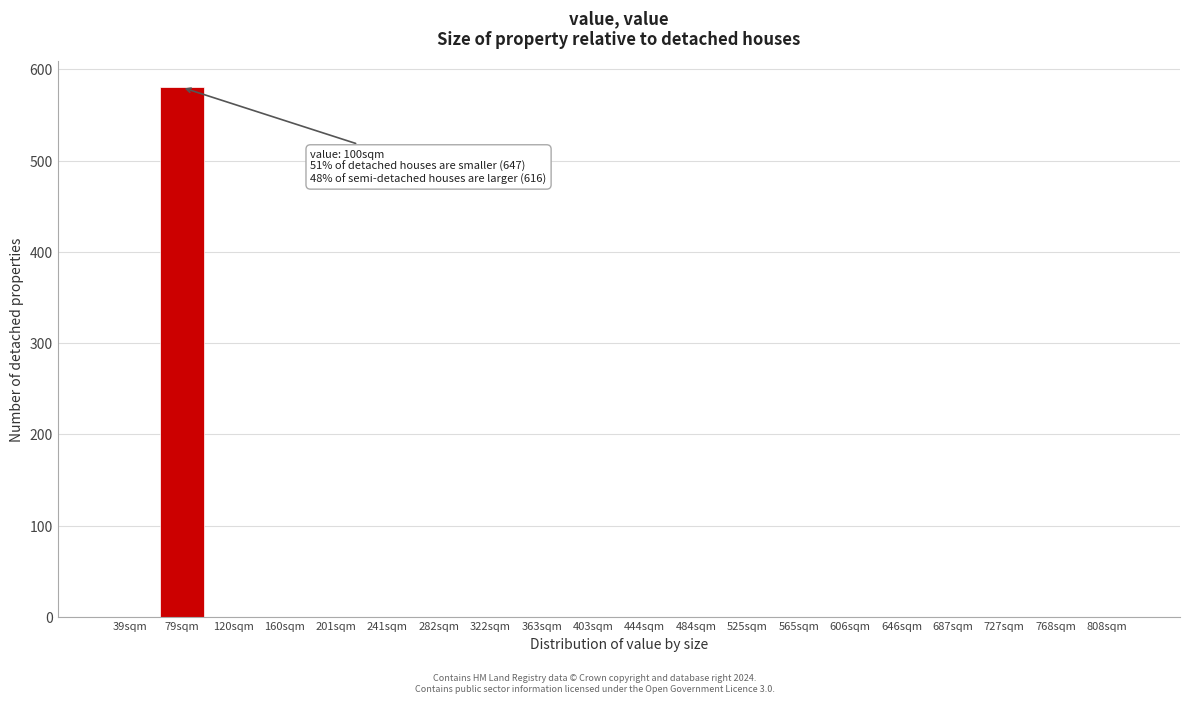

Reading left to right, transcribe all the data shown in this chart.

39sqm=0	79sqm=580	120sqm=0	160sqm=0	201sqm=0	241sqm=0	282sqm=0	322sqm=0	363sqm=0	403sqm=0	444sqm=0	484sqm=0	525sqm=0	565sqm=0	606sqm=0	646sqm=0	687sqm=0	727sqm=0	768sqm=0	808sqm=0